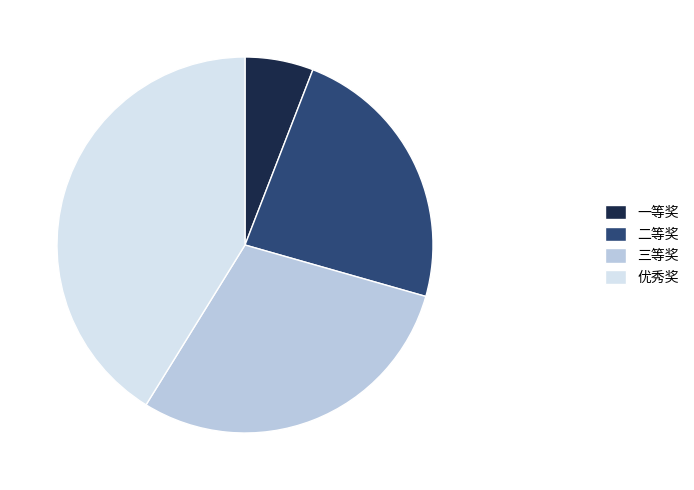

Is it true that 一等奖 is 13% of the pie?

False